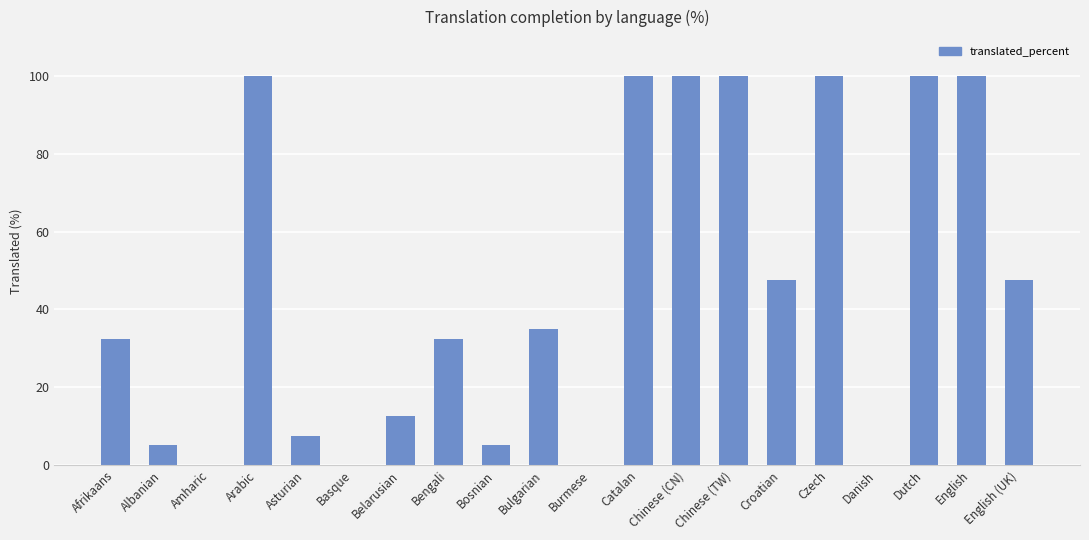

Between Amharic and Chinese (TW), which is larger?

Chinese (TW)